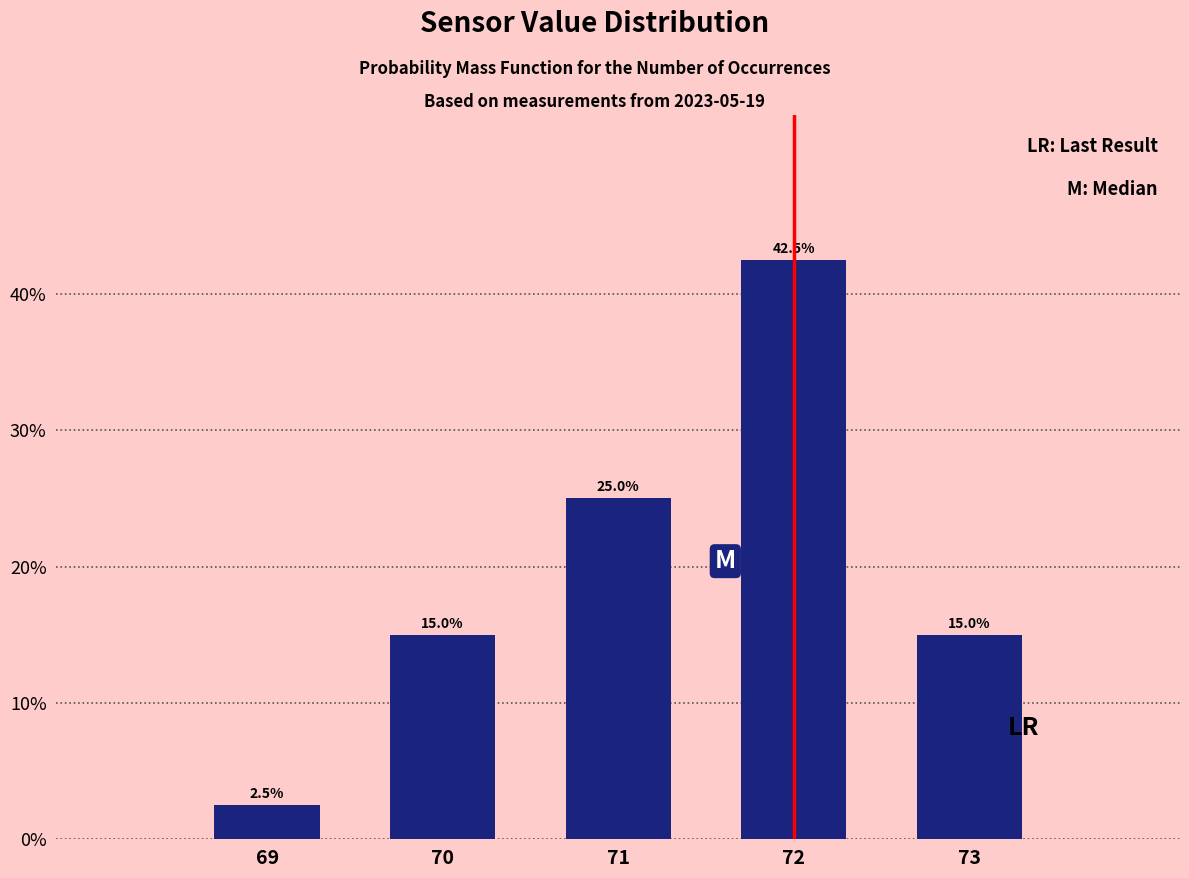

Reading right to left, list all the values displayed in this chart.

73=15.0	72=42.5	71=25.0	70=15.0	69=2.5